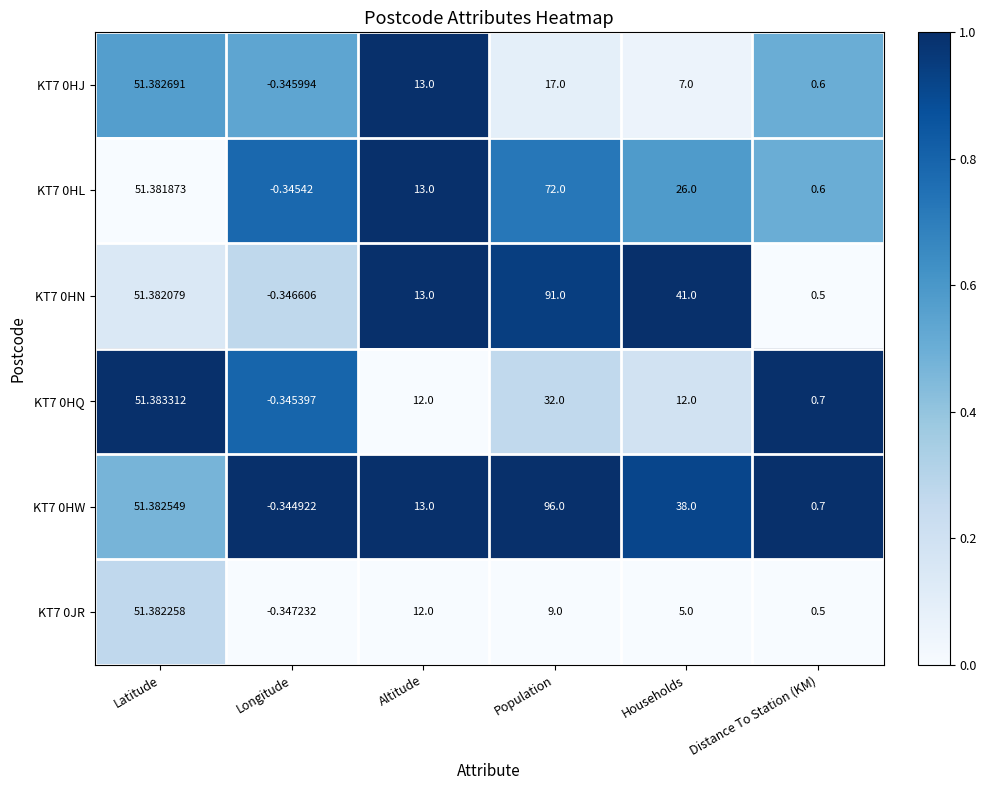

Which series has the largest range (max minus min)?

KT7 0HW